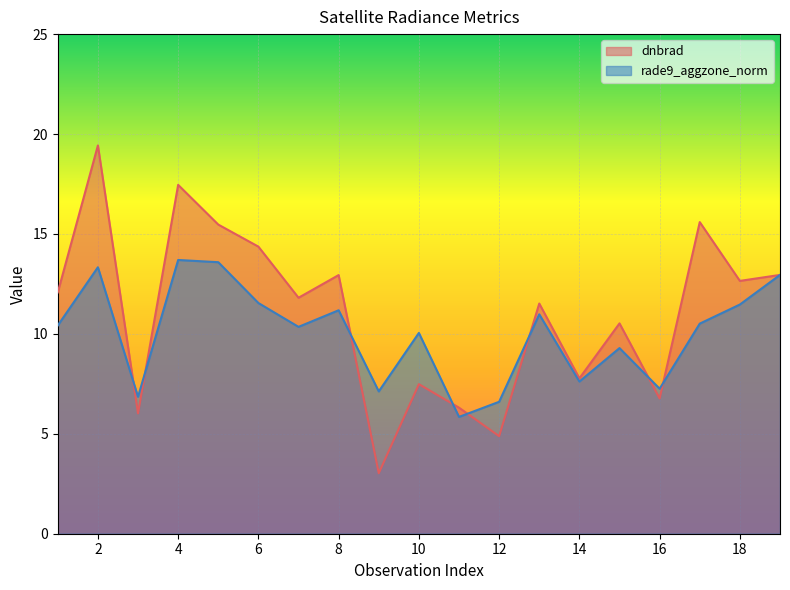

How many values in the dnbrad series exceed 11?

11